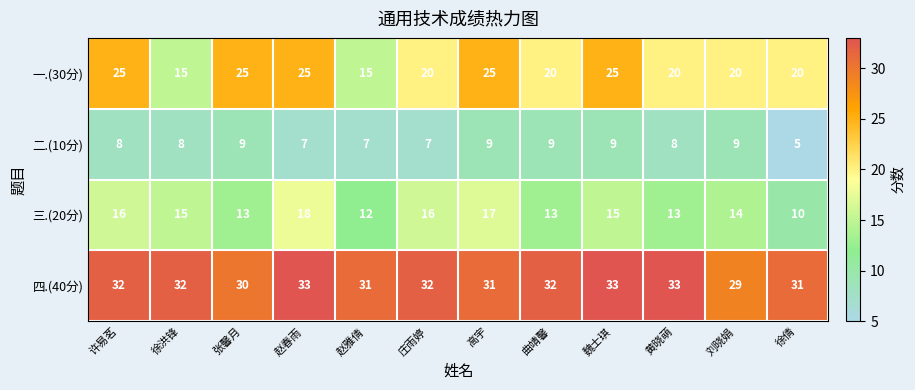

What is the highest value of the 四.(40分) series?

33